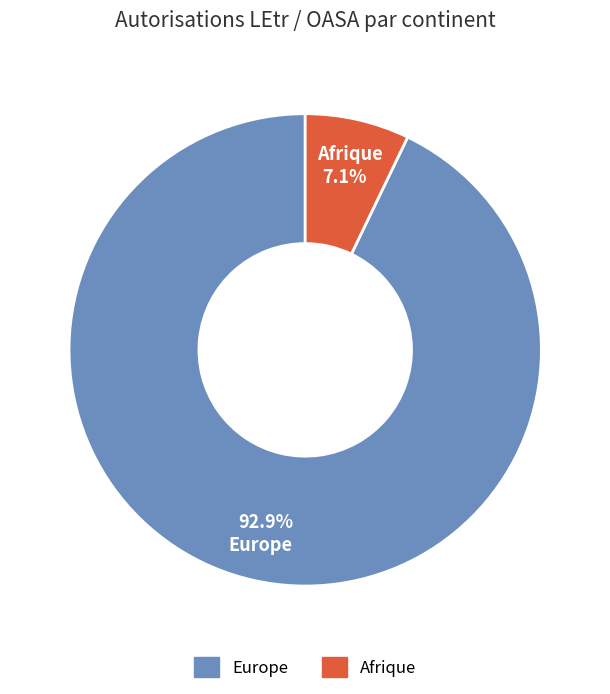

Is there any slice that represents more than half of the pie?

Yes